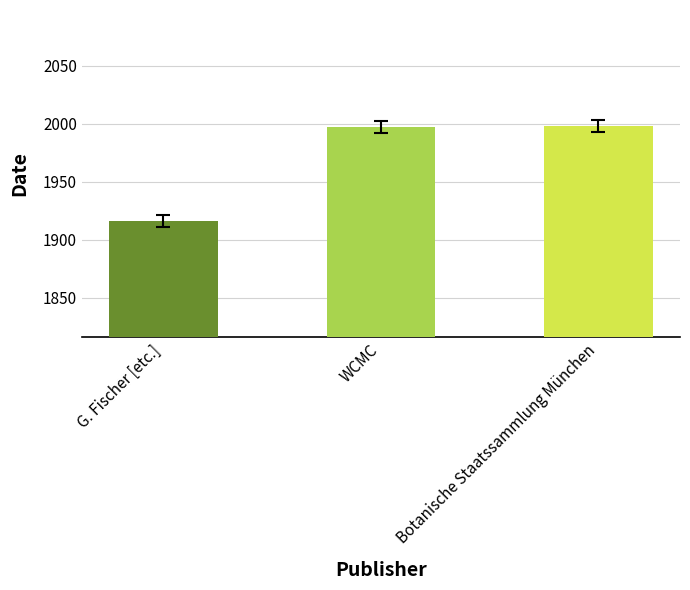

What is the label of the 2nd bar from the right?

WCMC